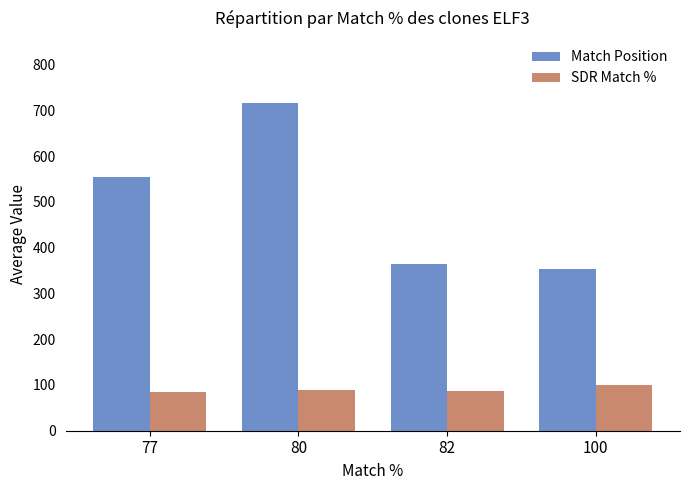

What is the sum of all SDR Match % values?

360.0